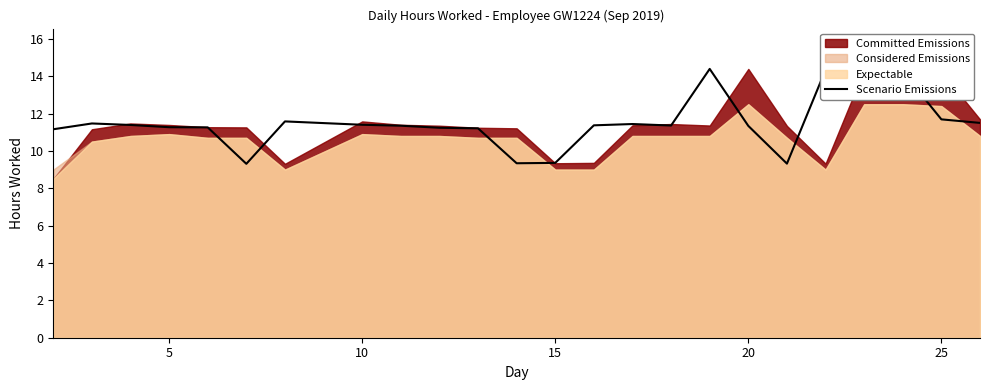

The value at 0 is 4.0. True or false?

False